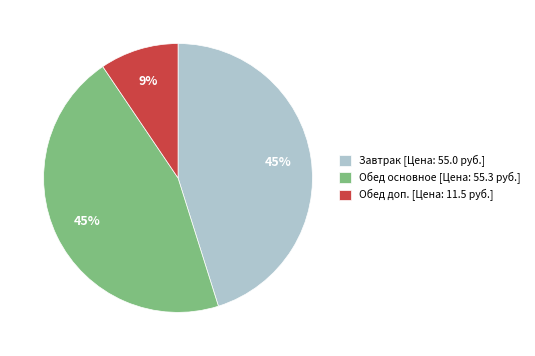

The Обед доп. [Цена: 11.5 руб.] slice represents 16% of the pie. True or false?

False